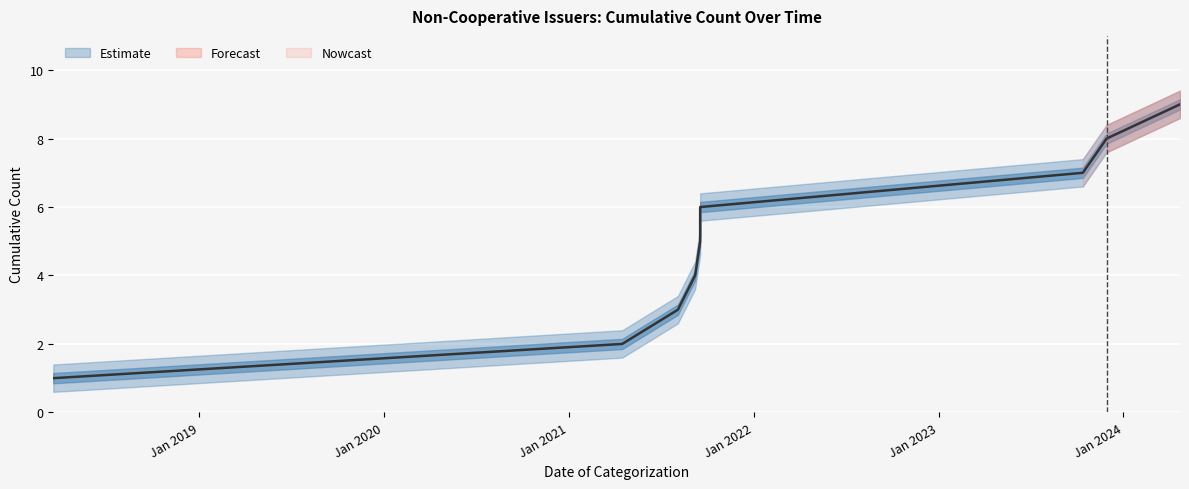

What is the sum of the values at 2018-03-19 and 2024-04-22?

10